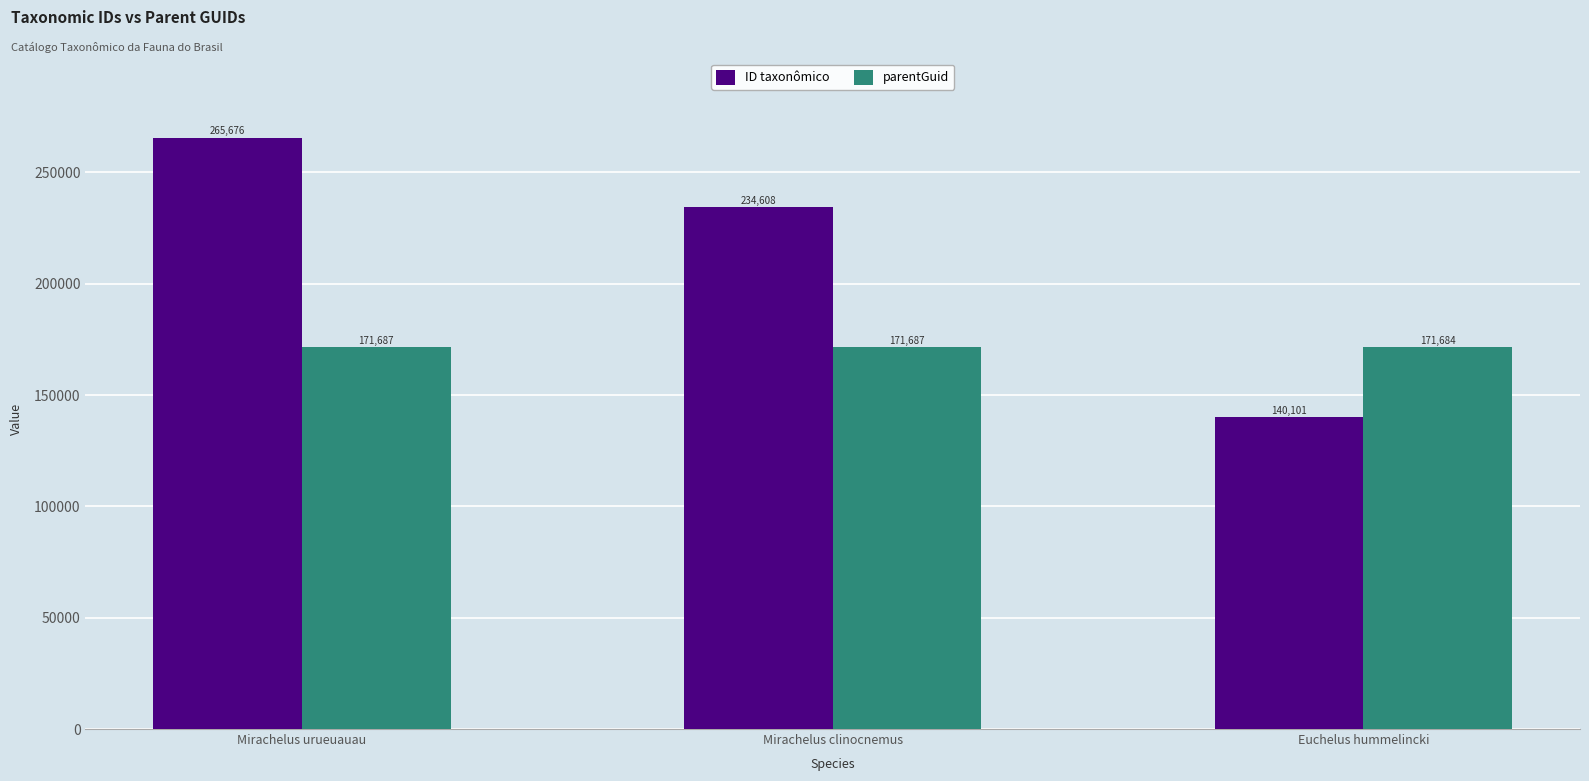

At which category does the chart reach its peak across all series?

Mirachelus urueuauau